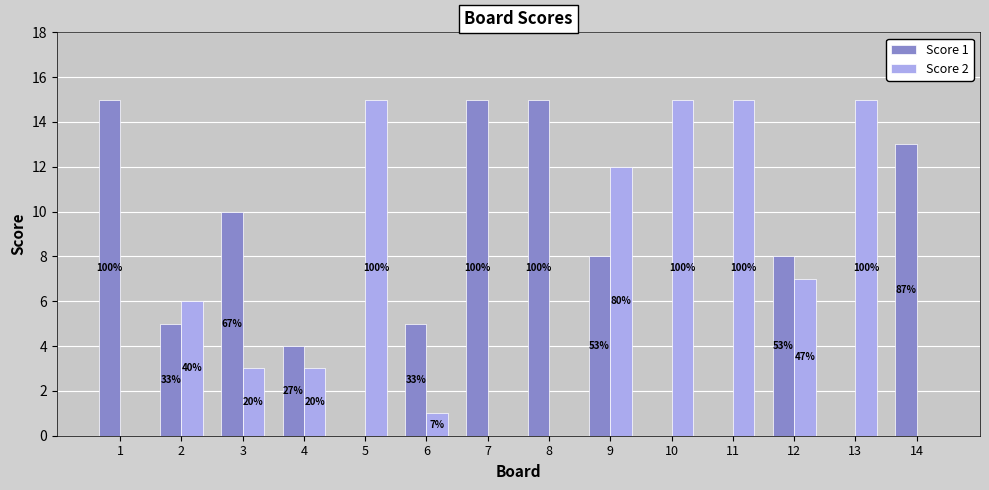

How many groups of bars are there?

14